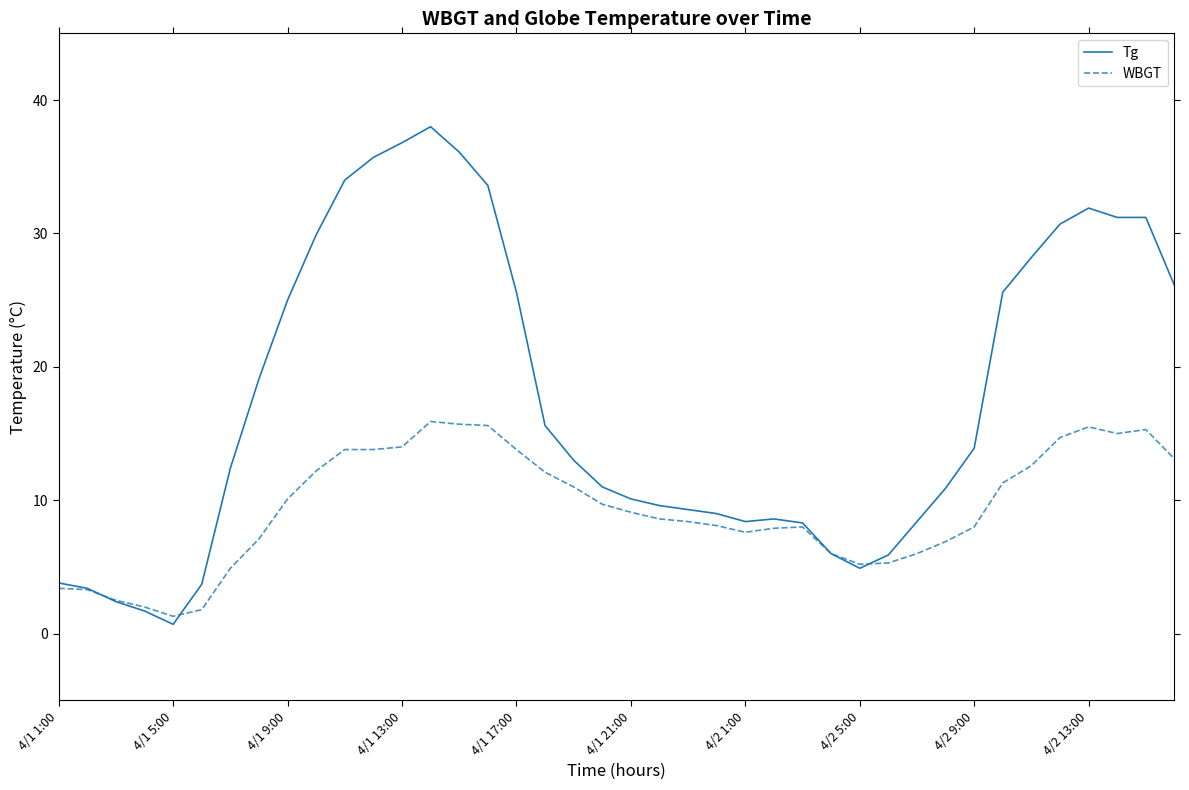

How many lines are shown in the chart?

2